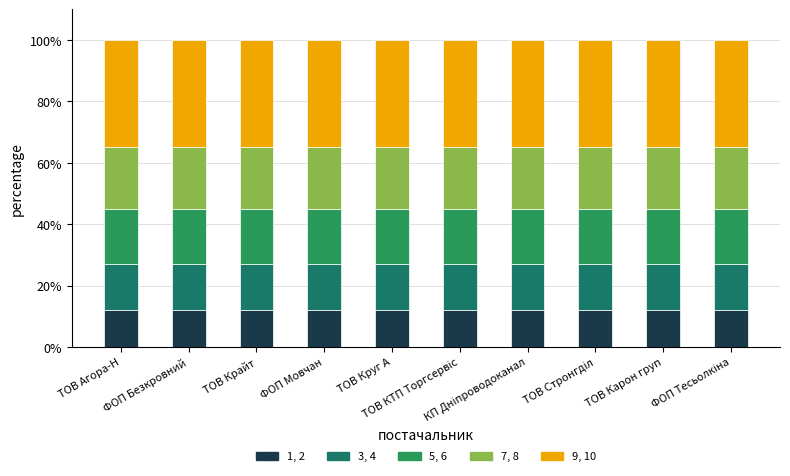

What is the label of the 6th bar from the right?

ТОВ Круг А